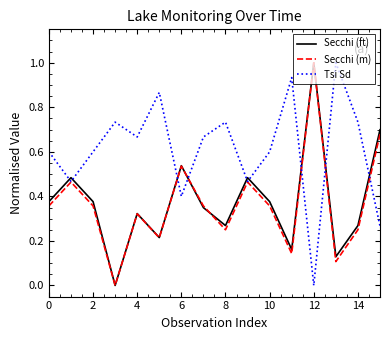

After their last crossing, which series has the higher values: Tsi Sd or Secchi (ft)?

Secchi (ft)